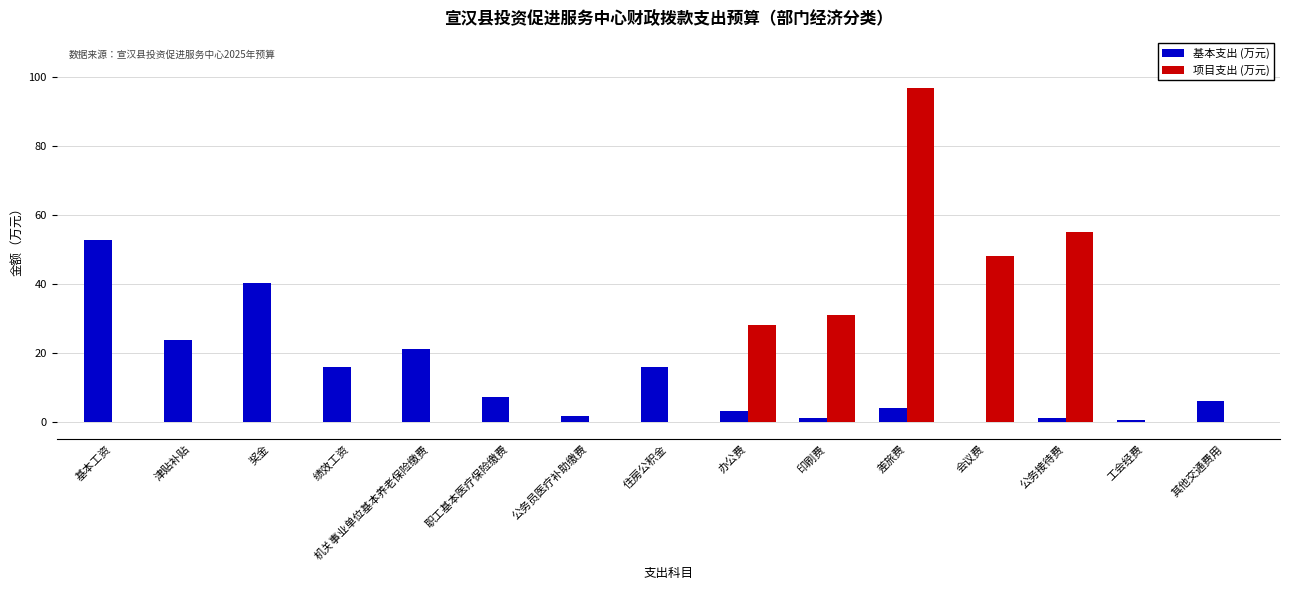

Does the chart contain stacked bars?

No